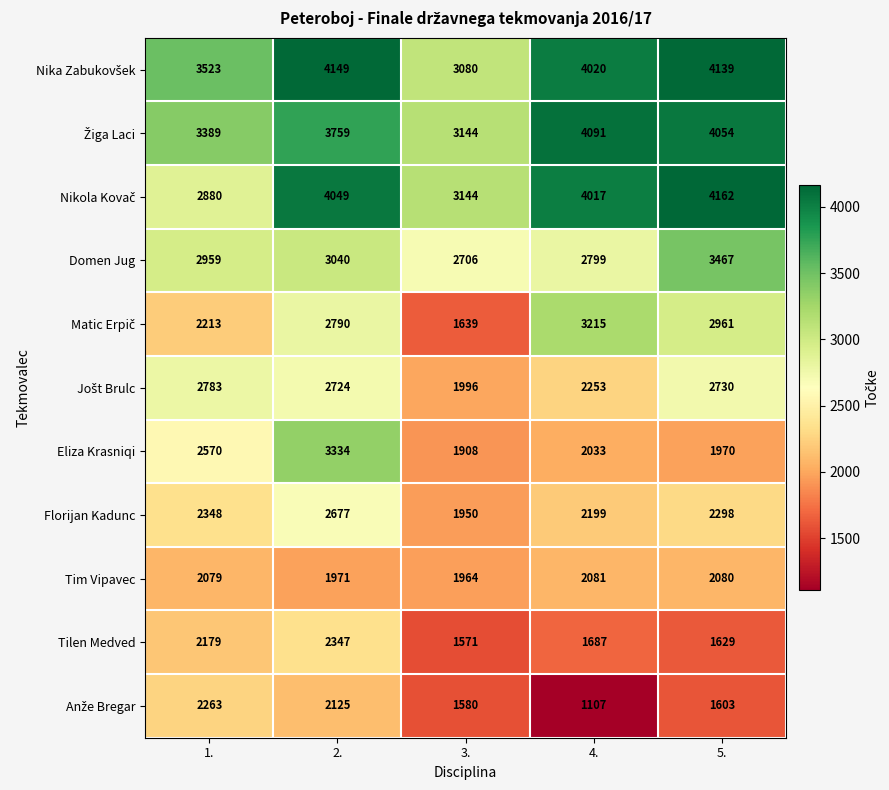

At which category is the sum across all series the highest?

2.